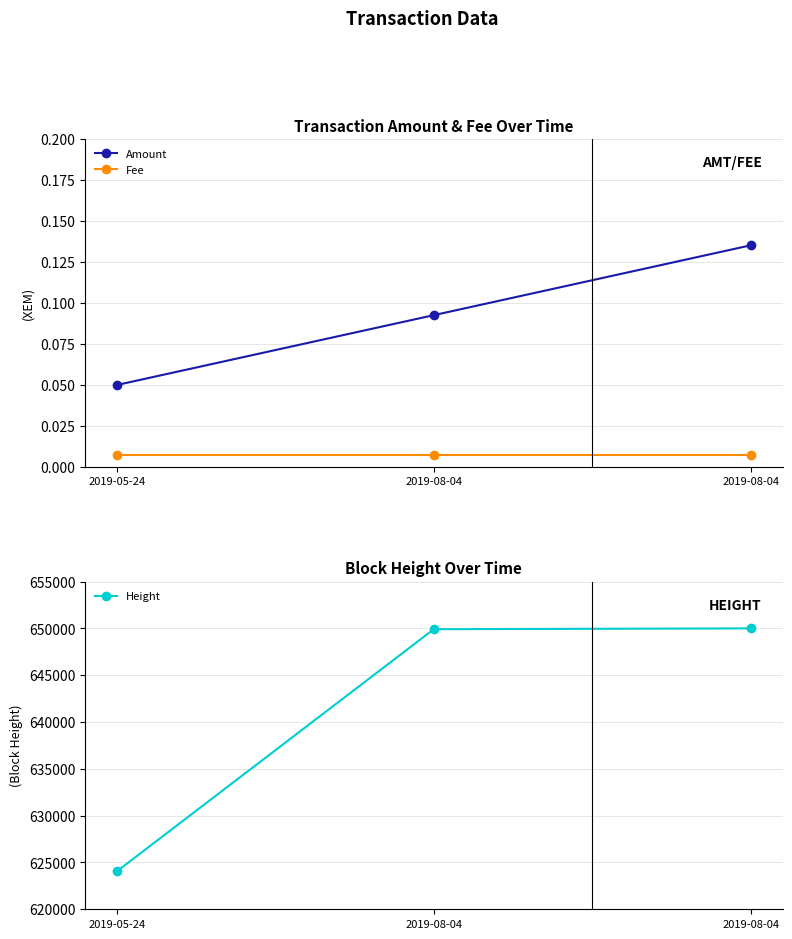

Does the chart display data point markers on the line(s)?

Yes